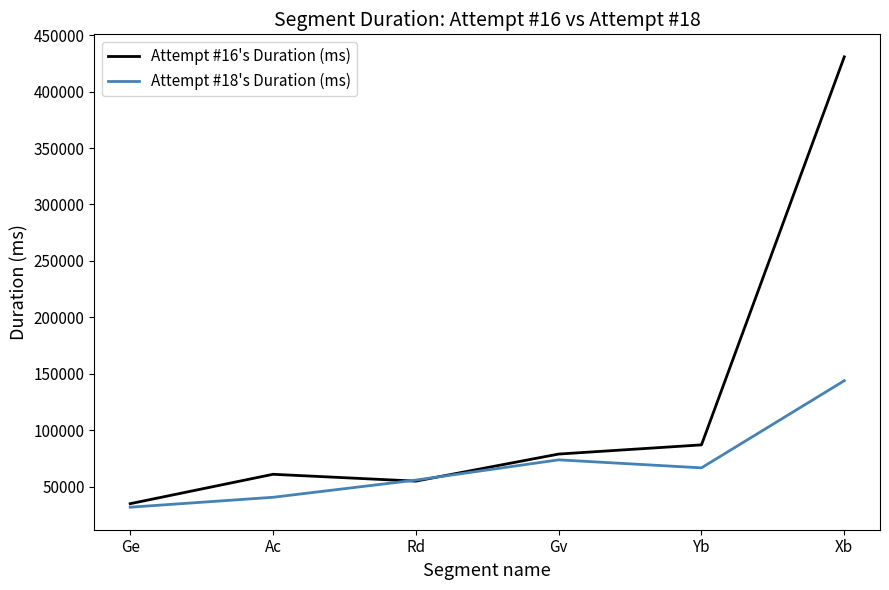

At which category is the sum across all series the highest?

Xb